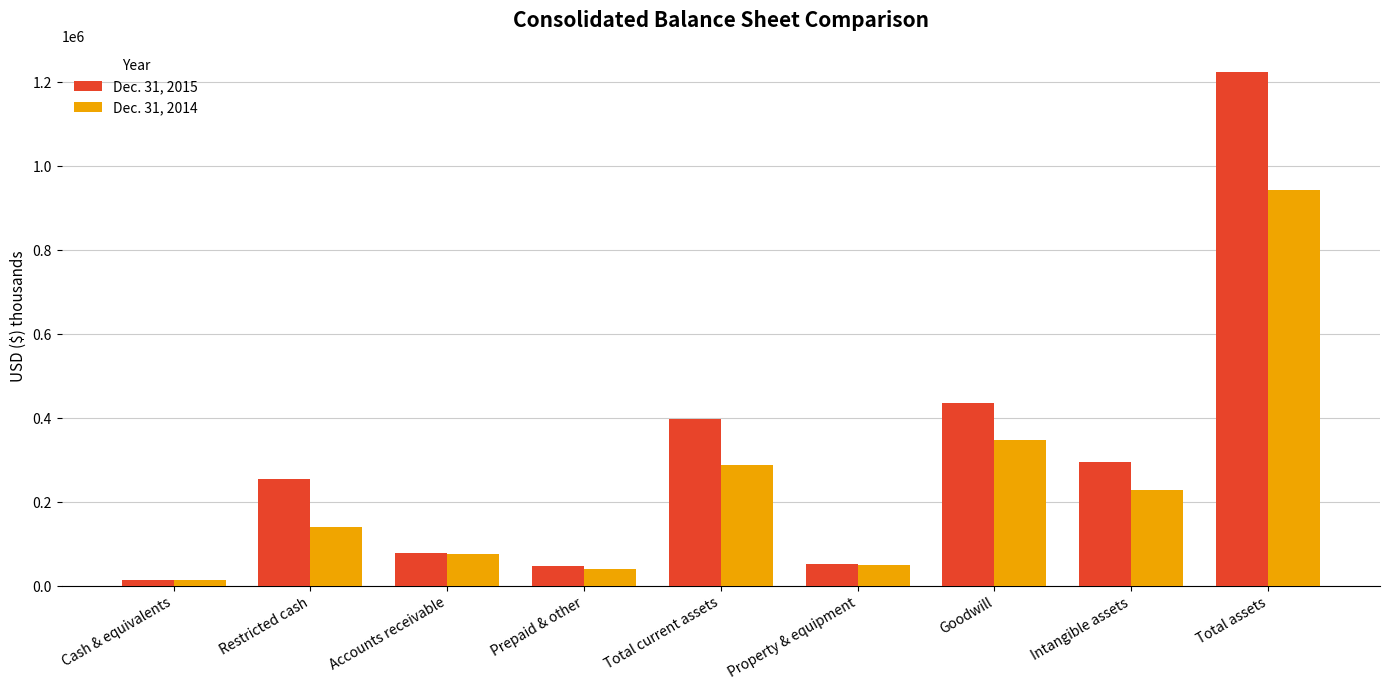

The Dec. 31, 2015 series shows 80046 at Accounts receivable. True or false?

True